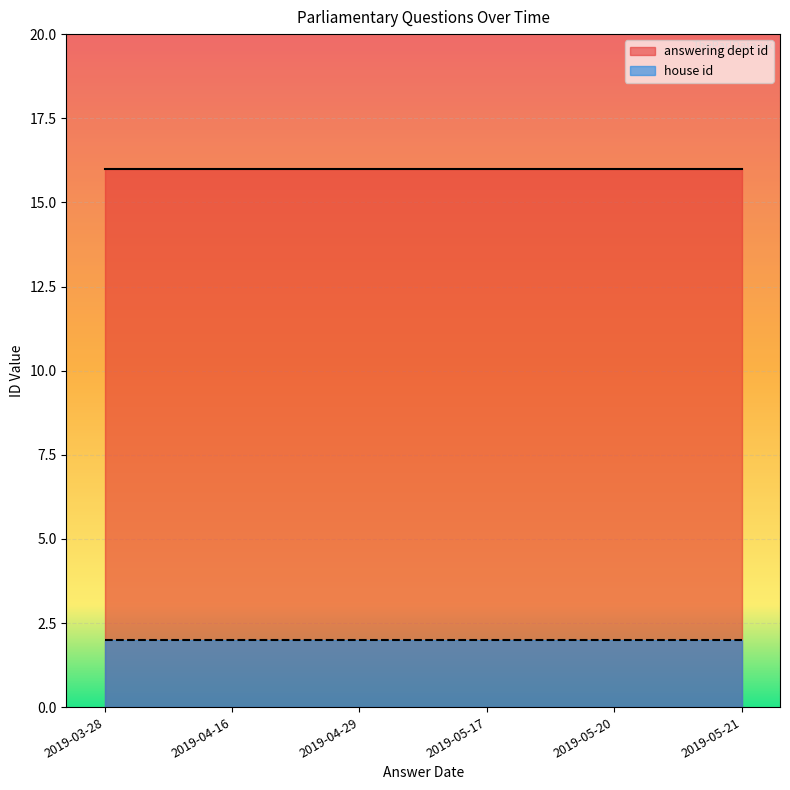

True or false: house id has a value of 2 at 2019-04-29.

True